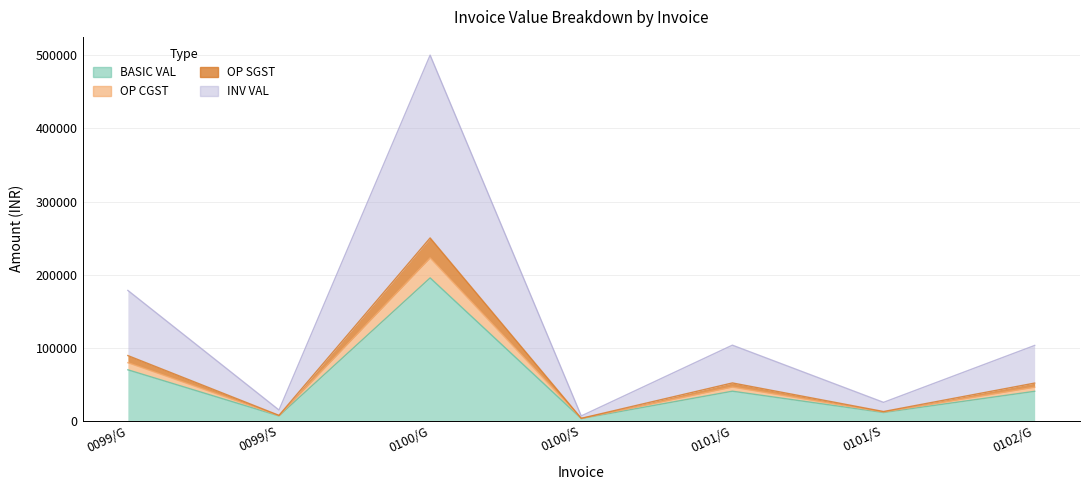

What is the smallest value displayed?

2909.8